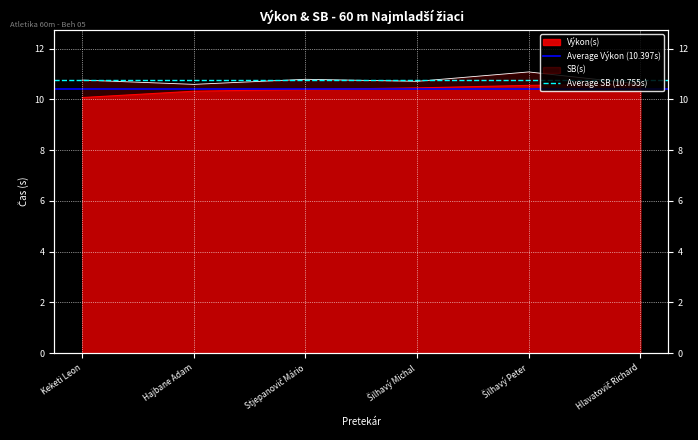

What is the lowest value of the Average Výkon (10.397s) series?

10.4